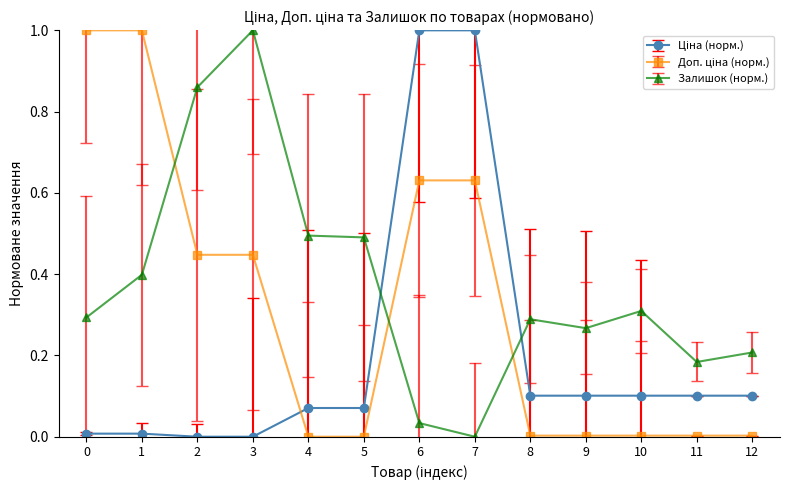

The Залишок (норм.) series shows 0.4 at 10. True or false?

False